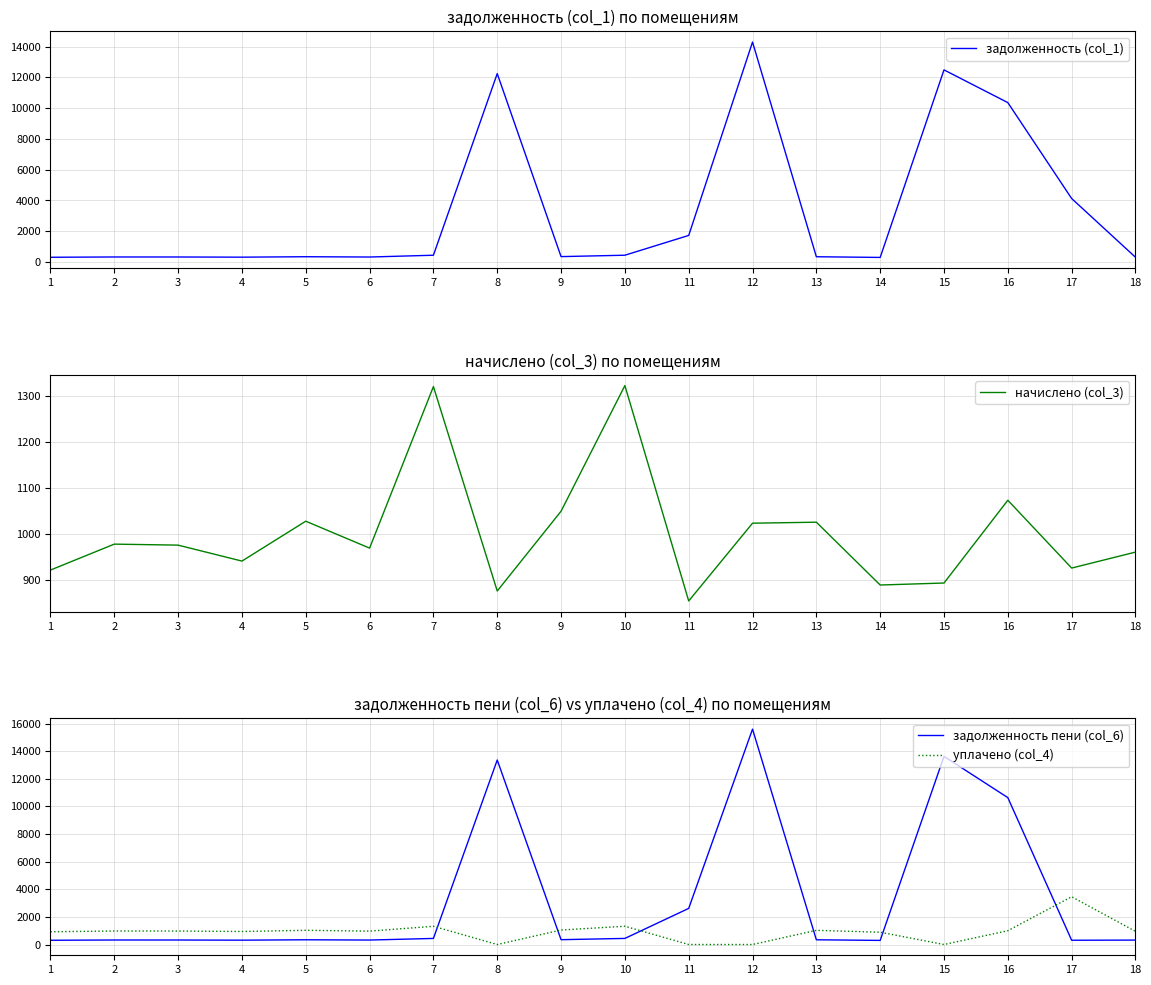

Which series has the largest range (max minus min)?

задолженность пени (col_6)